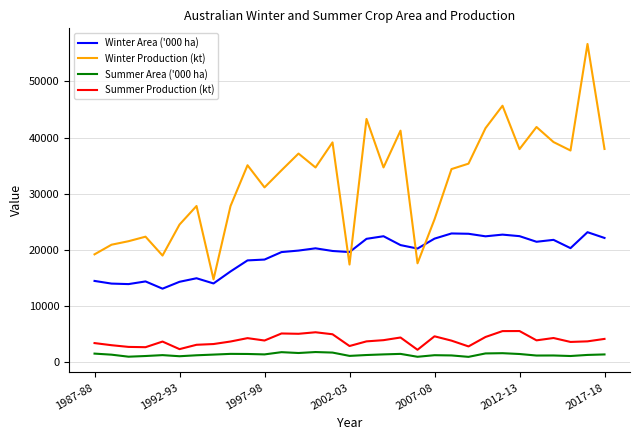

What is the average value of the Winter Area ('000 ha) series?

19151.2